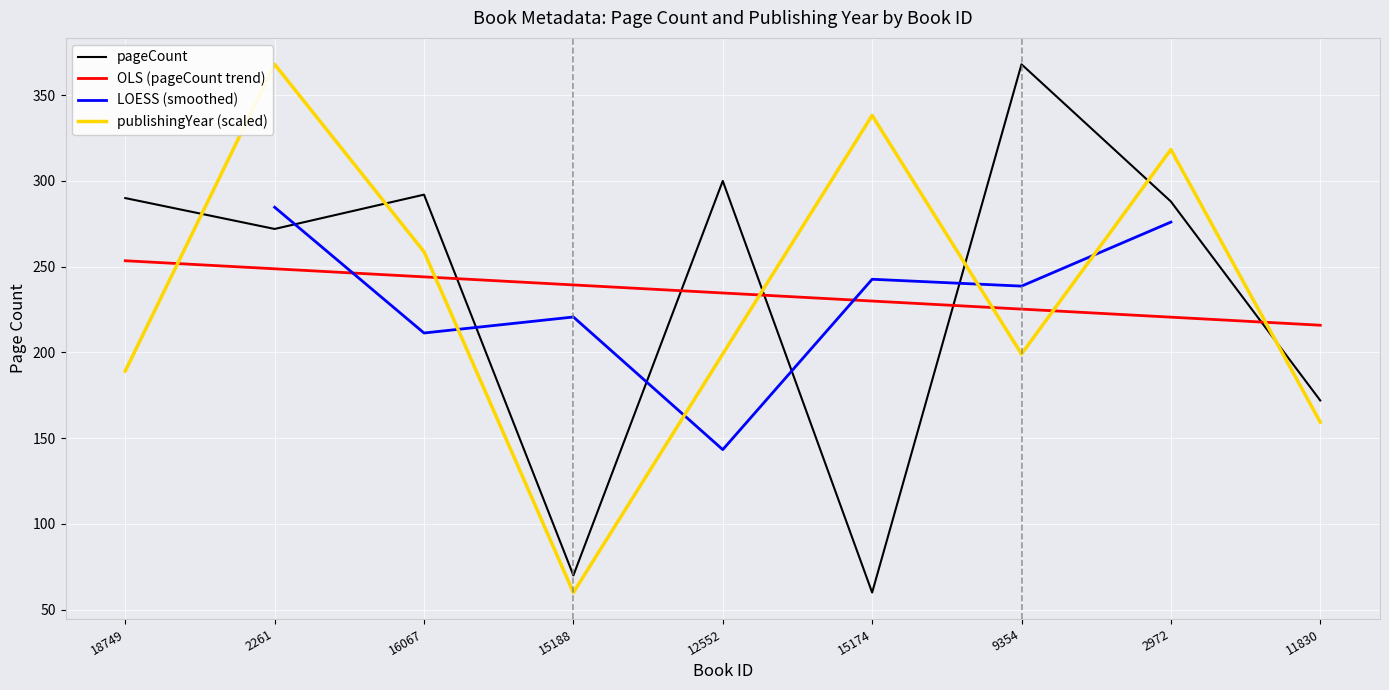

Reading right to left, list all the values displayed in this chart.

pageCount: 172.0	288.0	368.0	60.0	300.0	70.0	292.0	272.0	290.0
publishingYear: 159.4	318.3	199.1	338.2	199.1	60.0	258.7	368.0	189.2